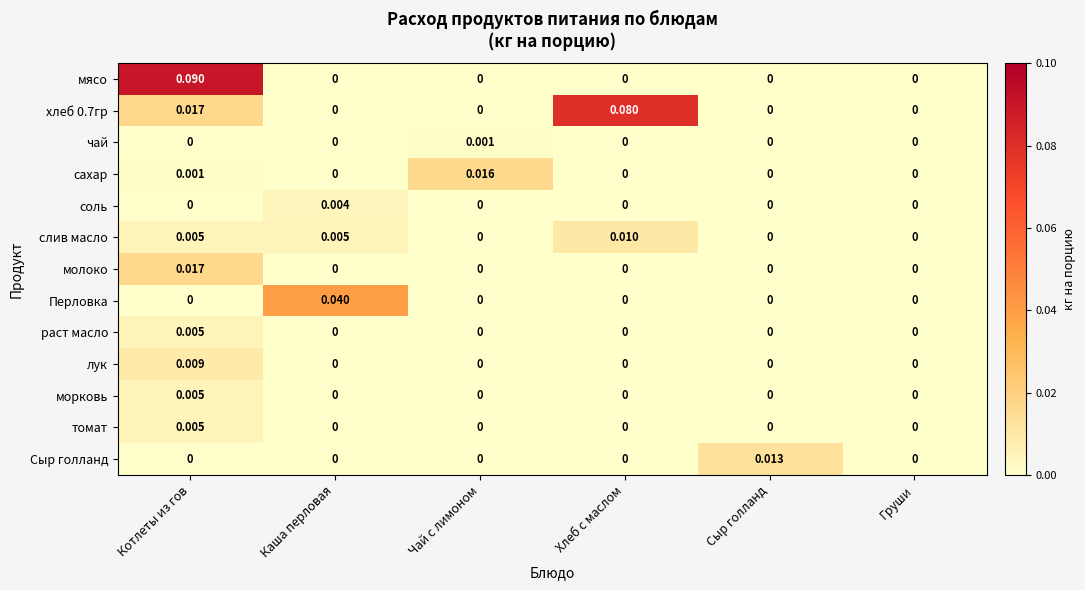

Which category has the highest value in the слив масло series?

Хлеб с маслом